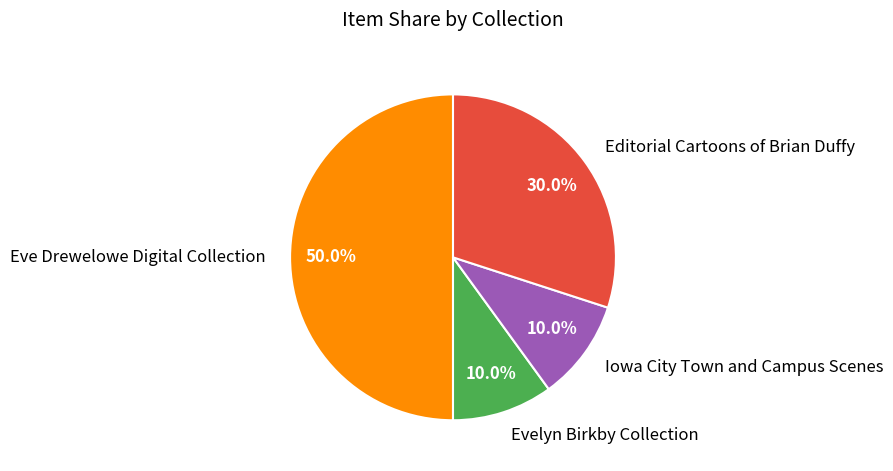

What is the ratio of the value at Editorial Cartoons of Brian Duffy to the value at Eve Drewelowe Digital Collection?

0.6